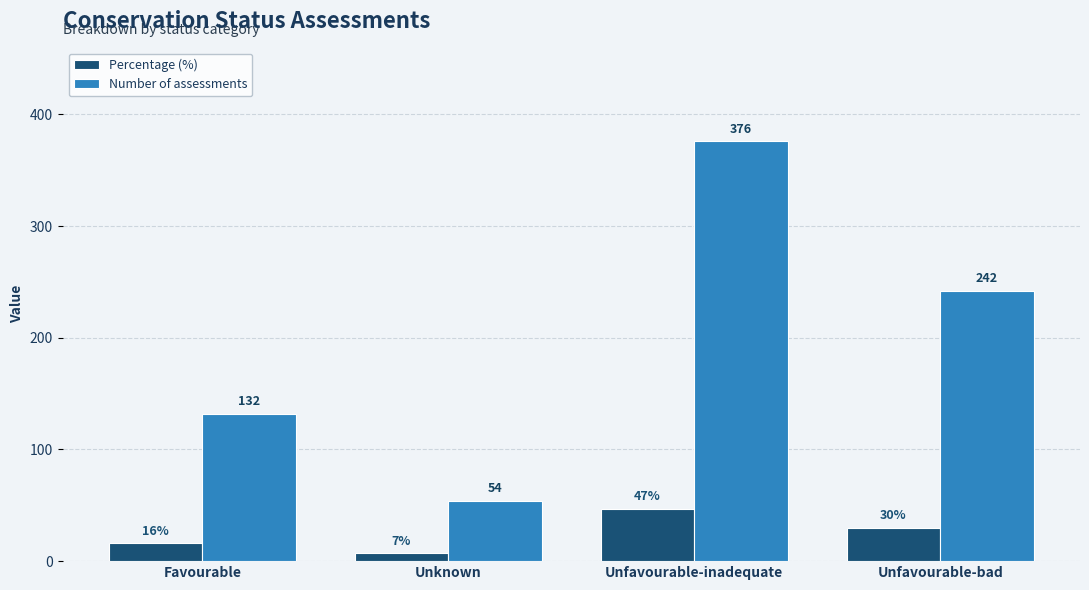

Which series has the largest range (max minus min)?

Number of assessments